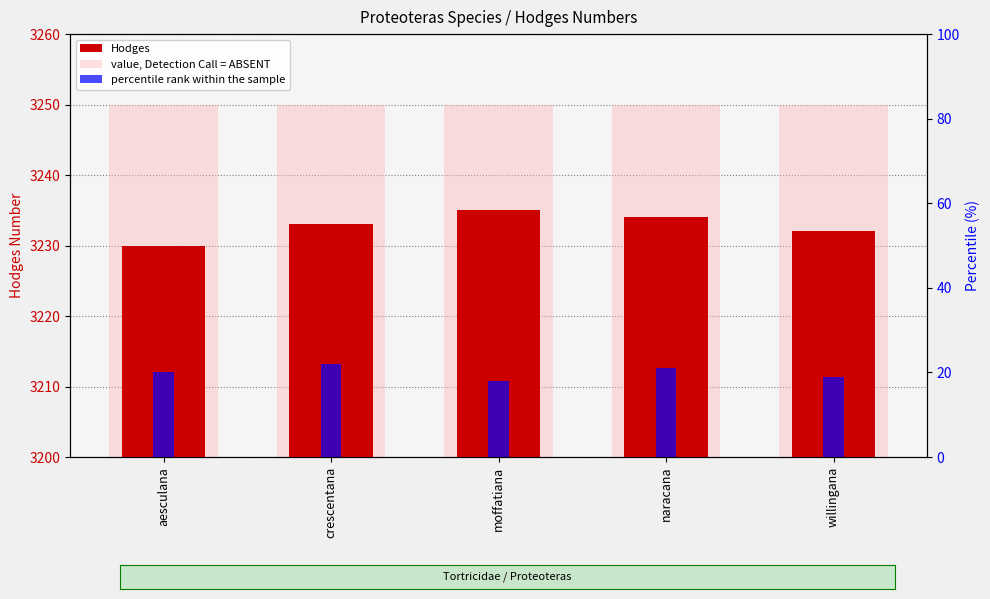

Is it true that percentile rank within the sample equals 11 at moffatiana?

False